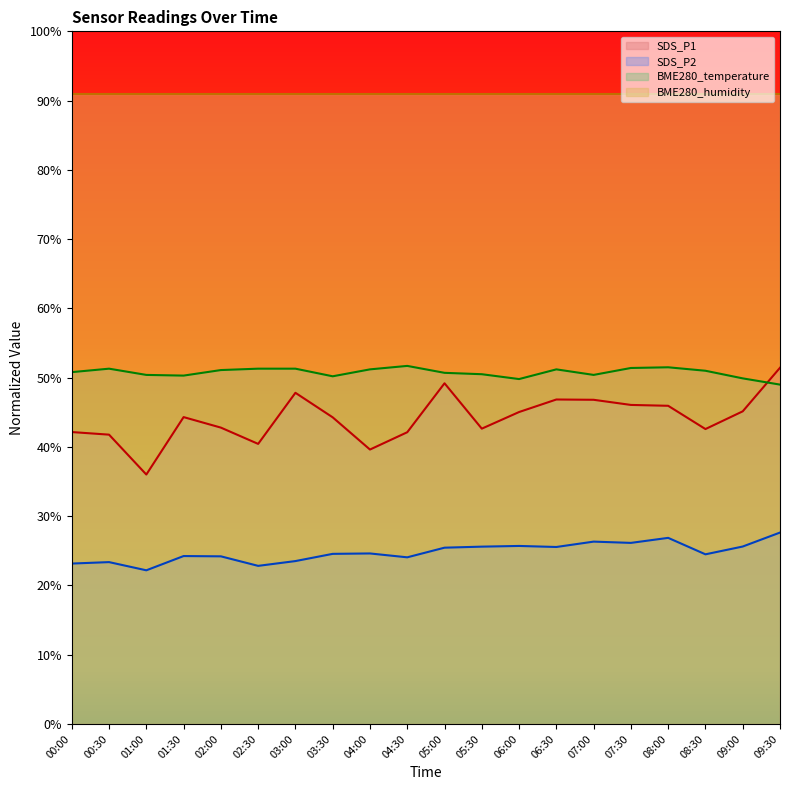

What are all the series names shown in the legend?

SDS_P1, SDS_P2, BME280_temperature, BME280_humidity